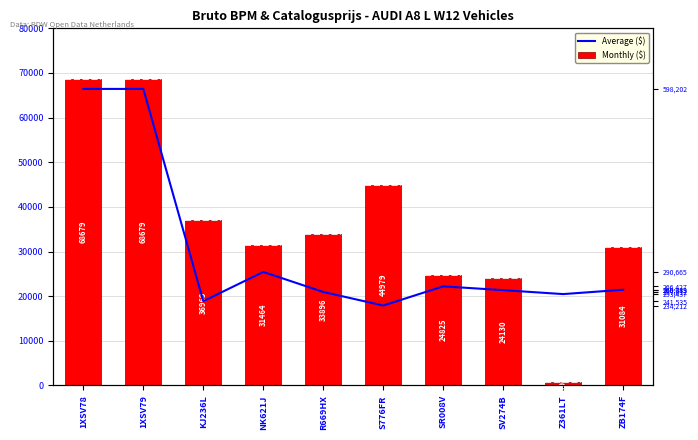

List the labels in order of Monthly ($) value, largest first.

1XSV78, 1XSV79, S776FR, KJ236L, R669HX, NK621J, ZB174F, SR008V, SV274B, Z361LT